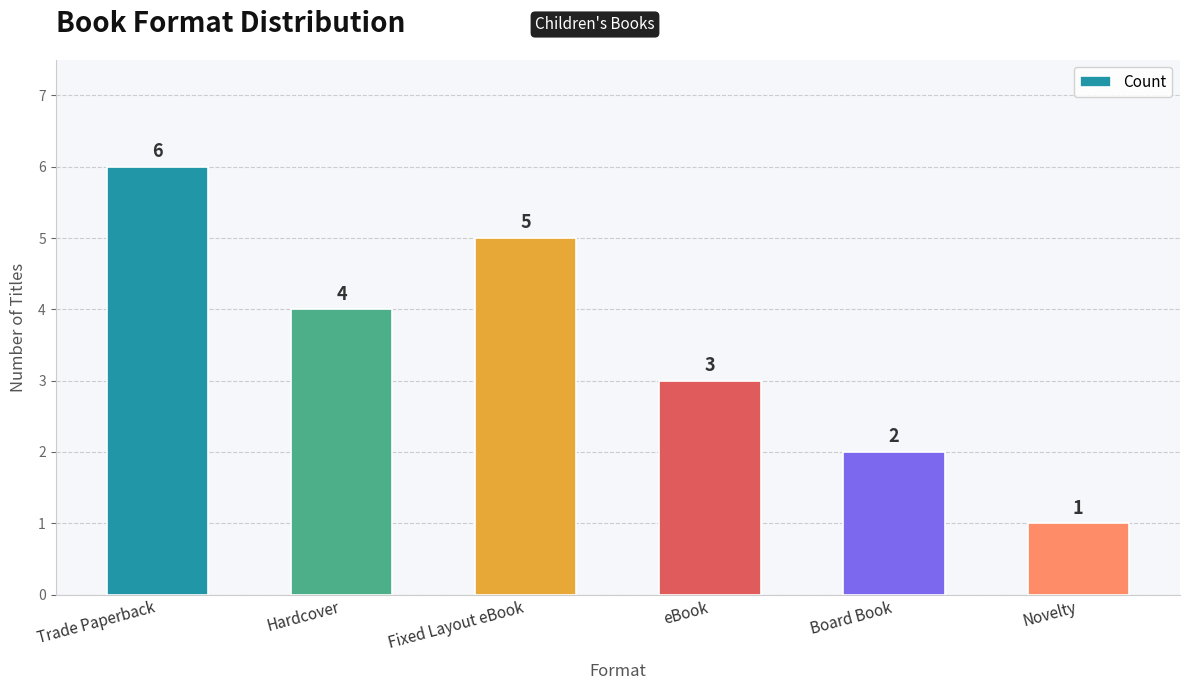

How many bars are there in total?

6